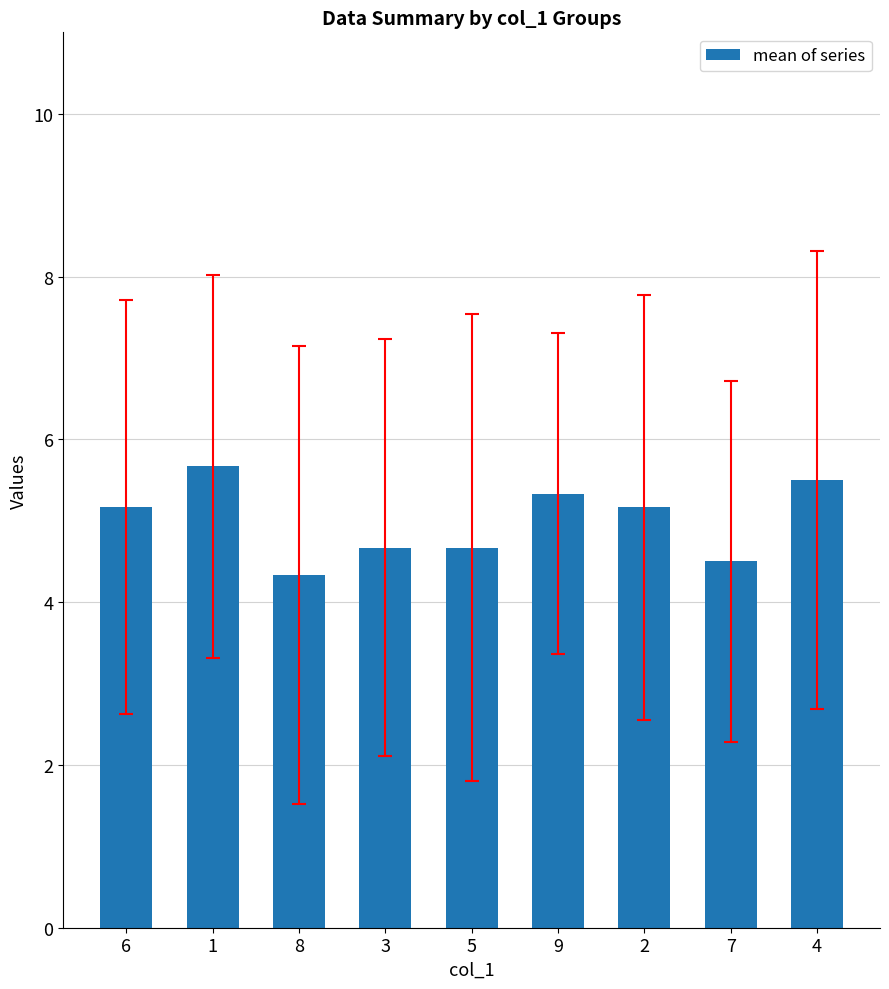

Reading right to left, transcribe all the data shown in this chart.

5.5	4.5	5.2	5.3	4.7	4.7	4.3	5.7	5.2